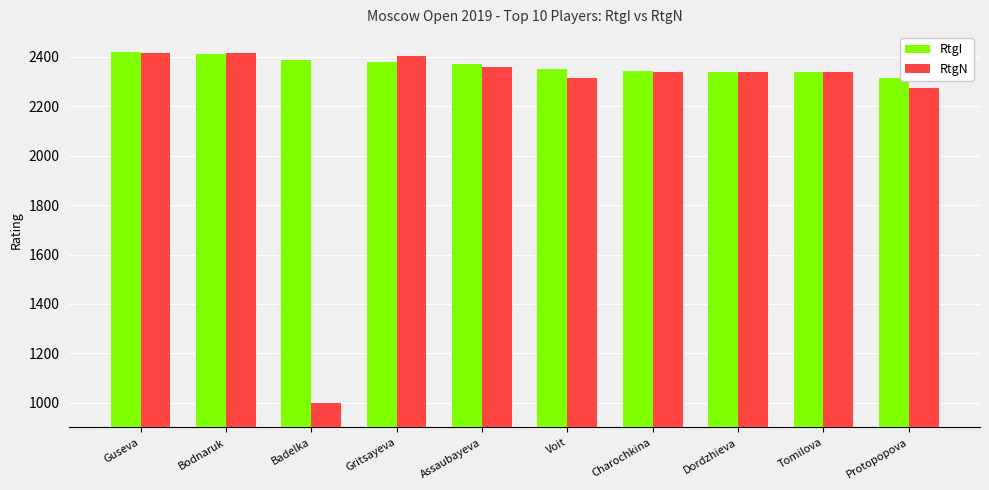

The value of RtgN at Voit is 2314. True or false?

True